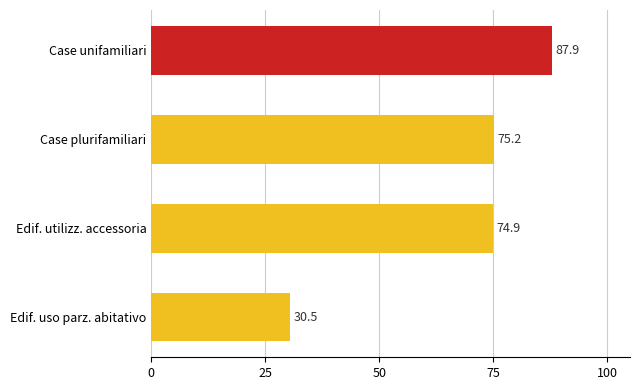

Are the bars horizontal?

Yes